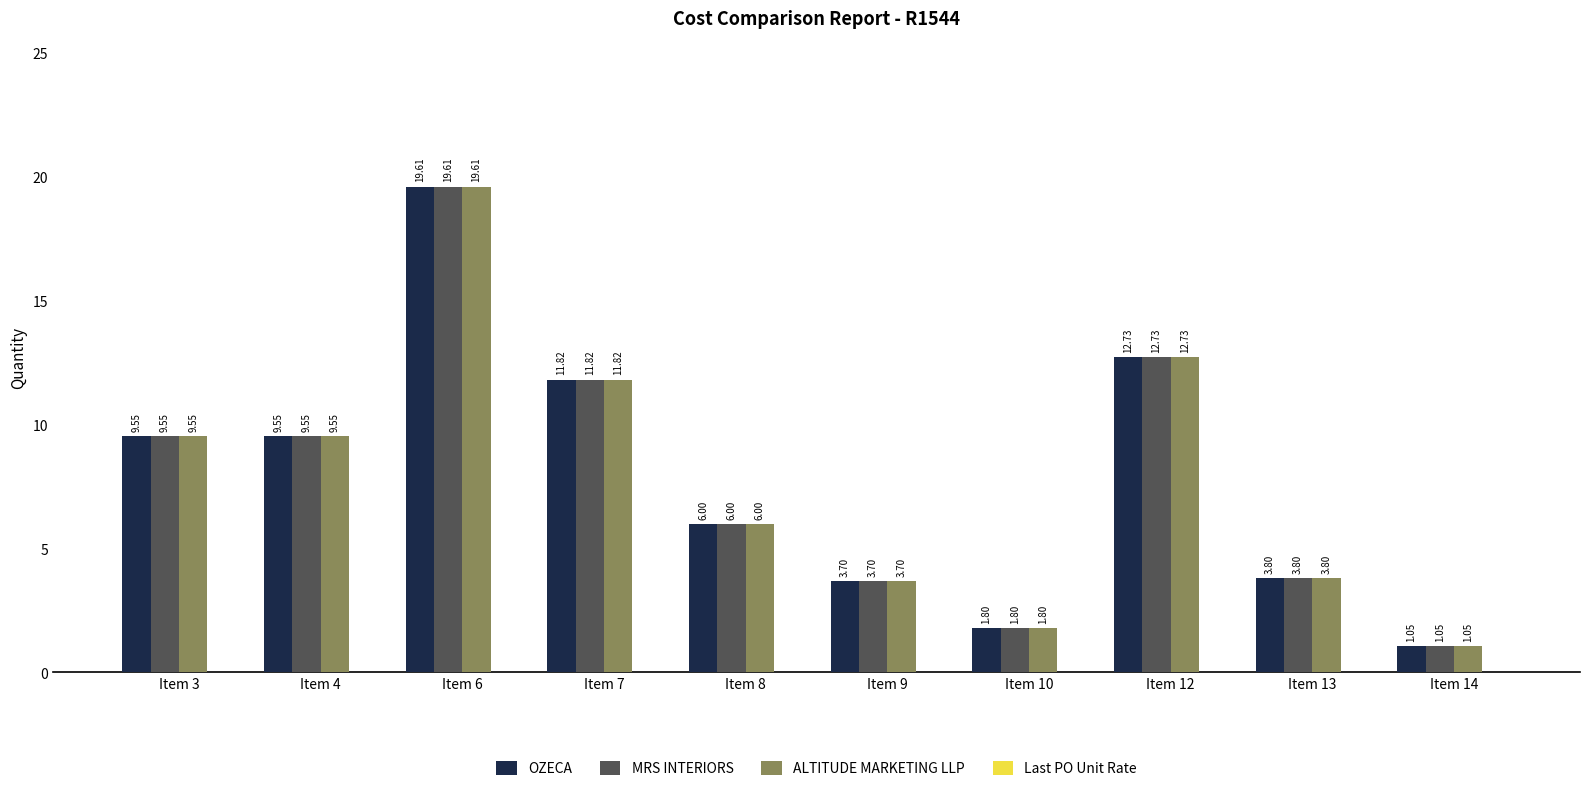

At how many categories does at least one series exceed 15?

1